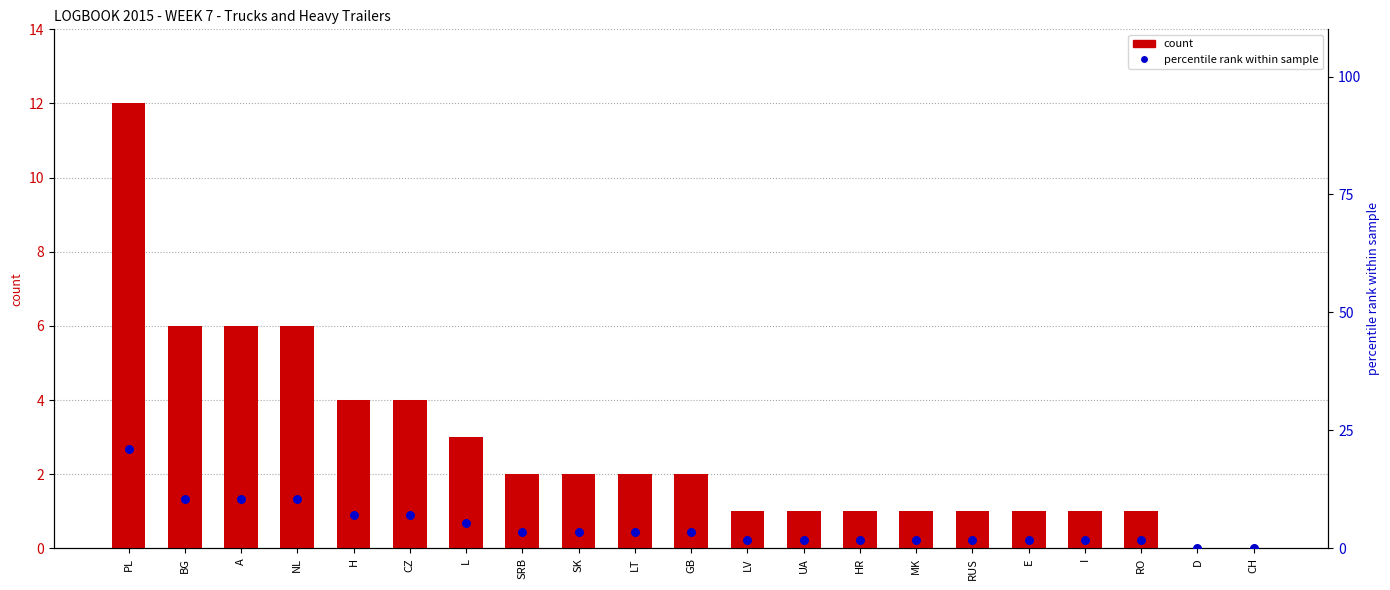

What are all the series names shown in the legend?

count, percentile rank within sample